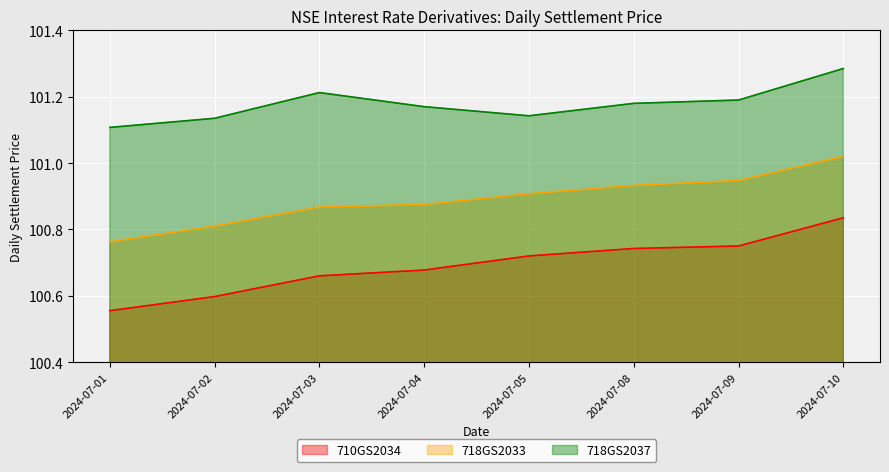

True or false: 718GS2033 has more than 2 interior local peaks.

False